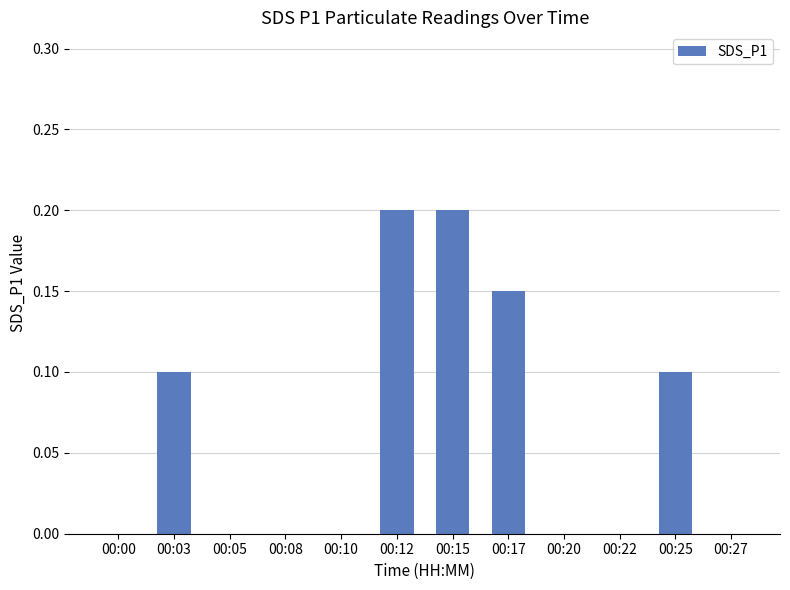

Which has a higher value, 00:15 or 00:17?

00:15